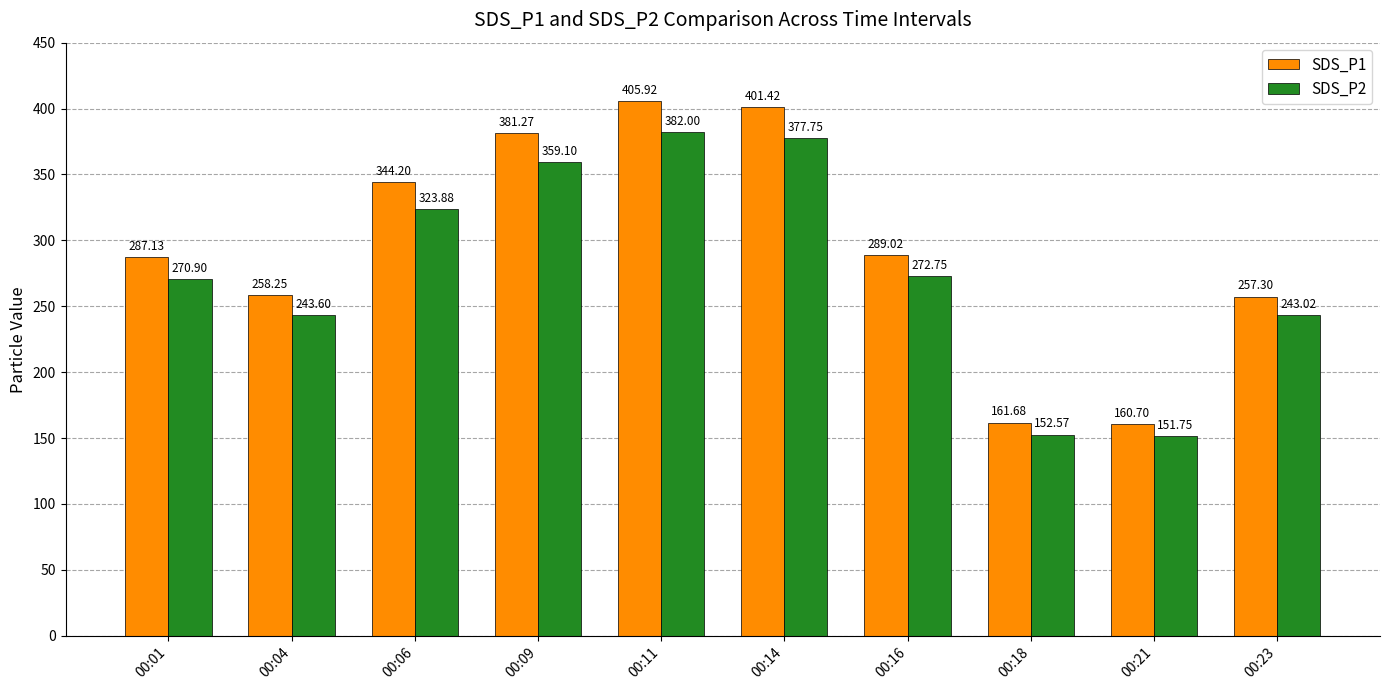

List the labels in order of SDS_P2 value, smallest first.

00:21, 00:18, 00:23, 00:04, 00:01, 00:16, 00:06, 00:09, 00:14, 00:11